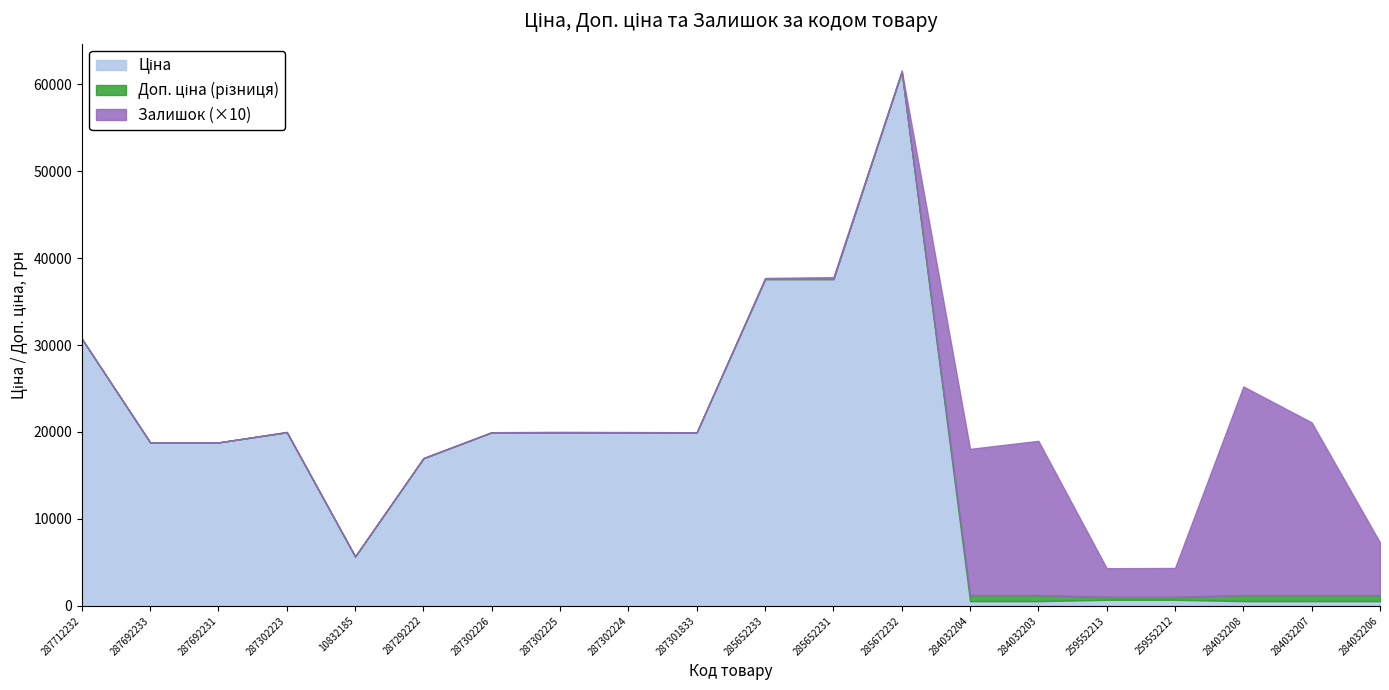

What is the sum of the Доп. ціна values at 284032208 and 287302225?

21199.6